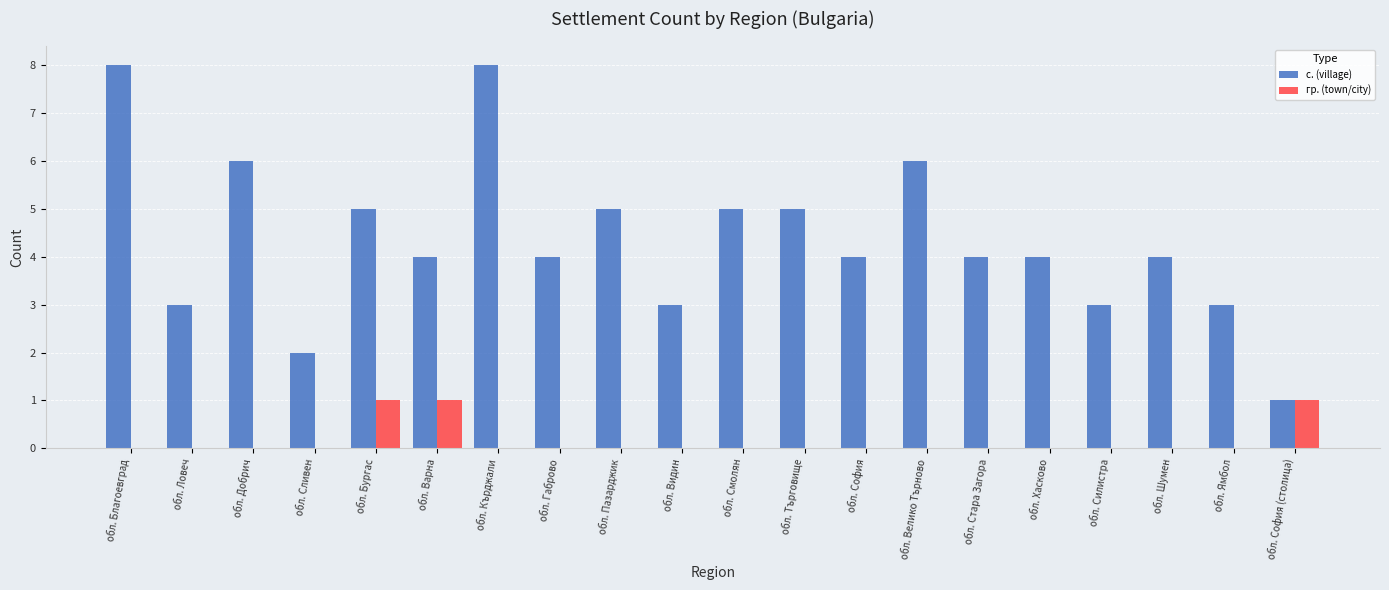

What is the maximum value shown in the chart?

8